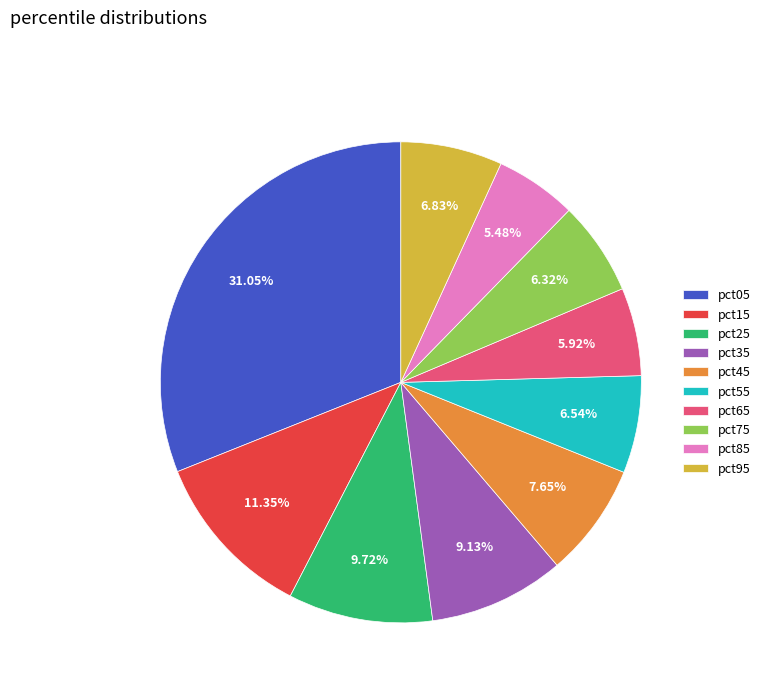

How many segments does this pie chart have?

10